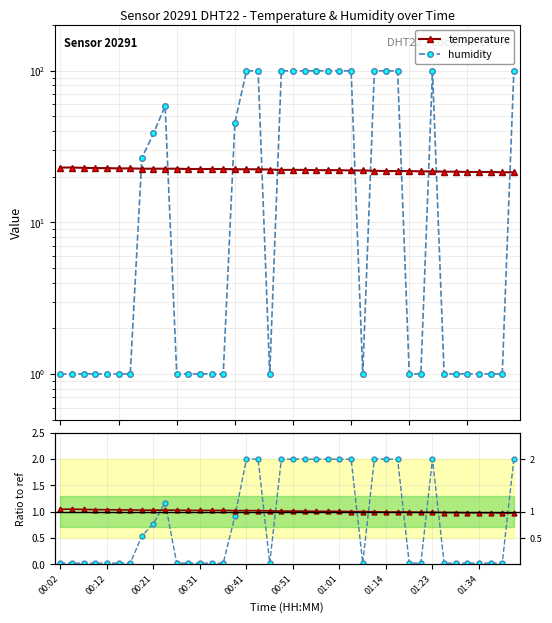

Between 37 and 24, which is larger?

24